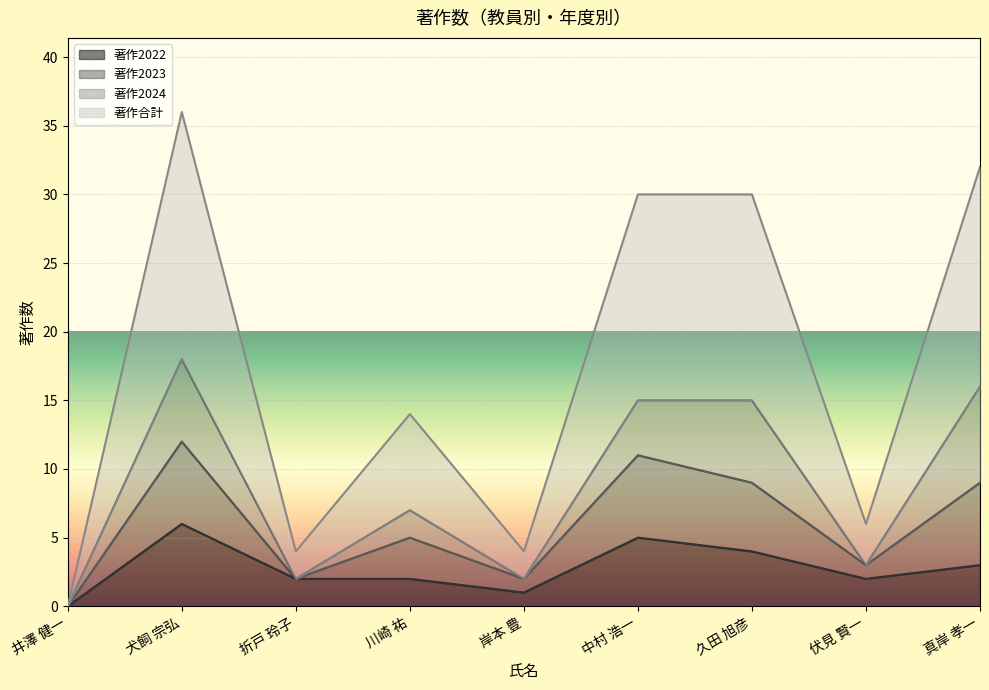

True or false: 著作2022 has a value of 3 at 真岸 孝一.

True